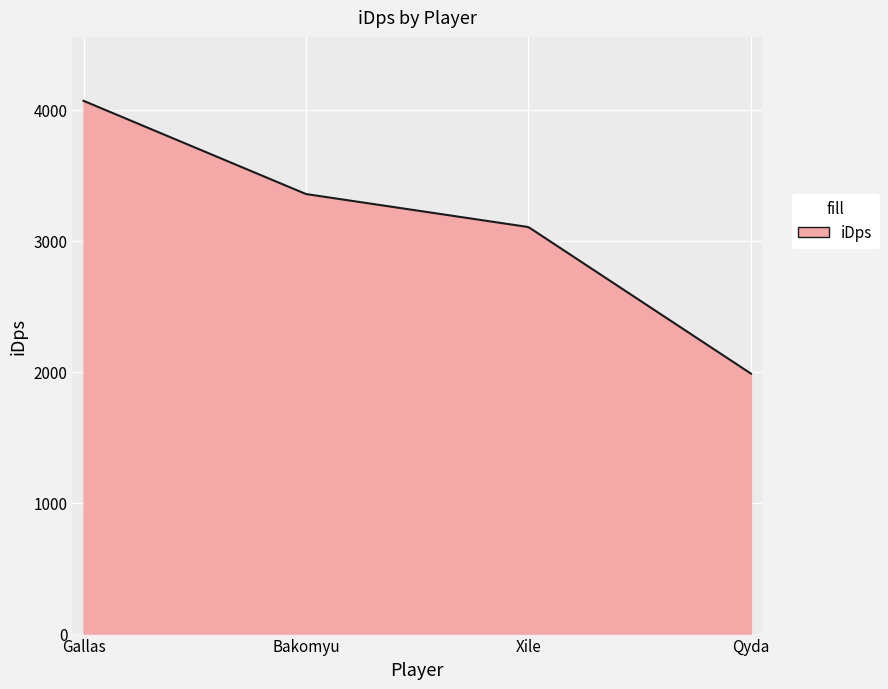

How many series are shown in this chart?

1